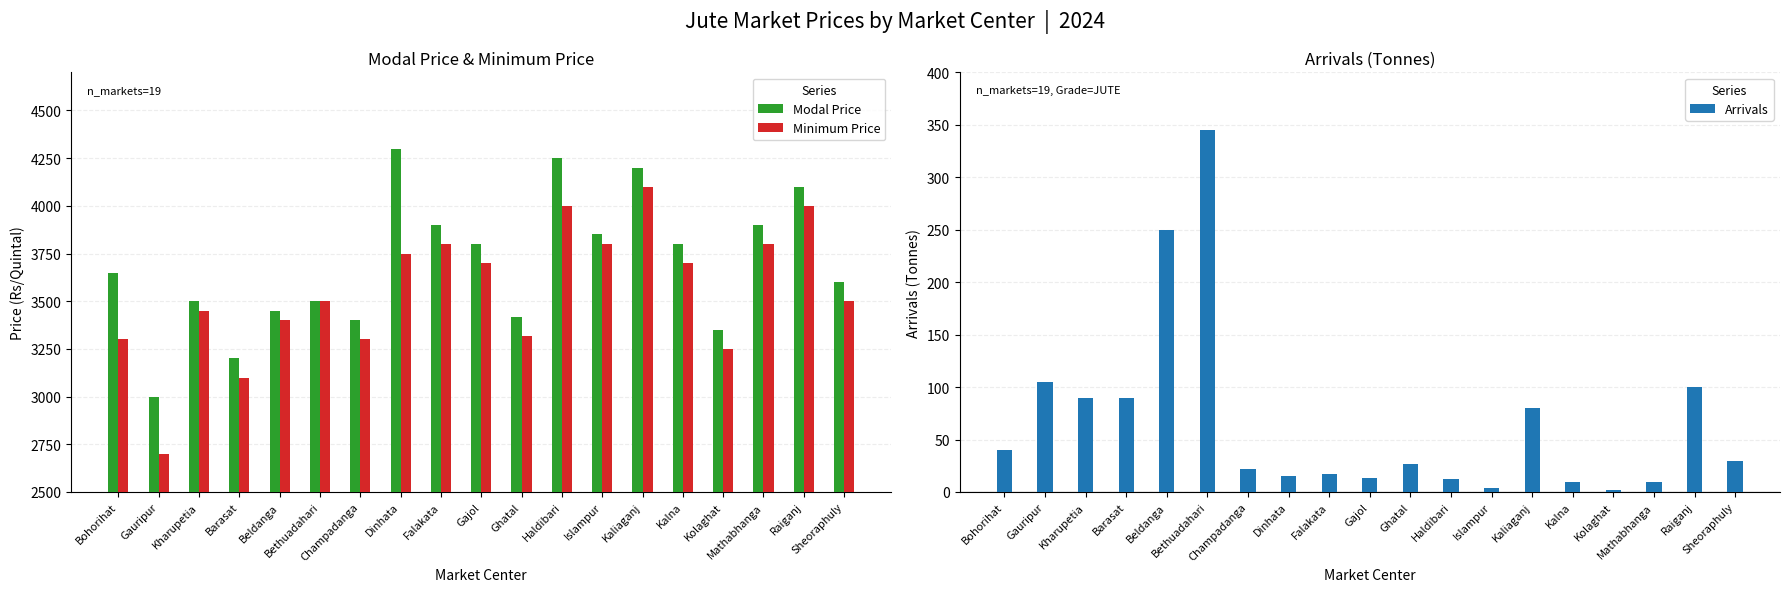

At which category is the sum across all series the highest?

Kaliaganj